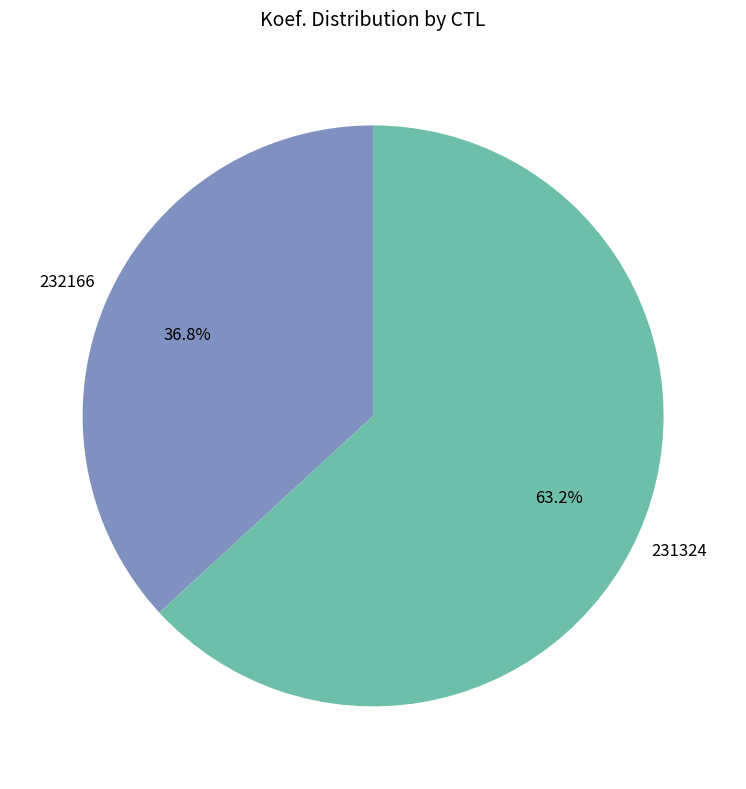

To the nearest percent, what is the average slice percentage?

50%